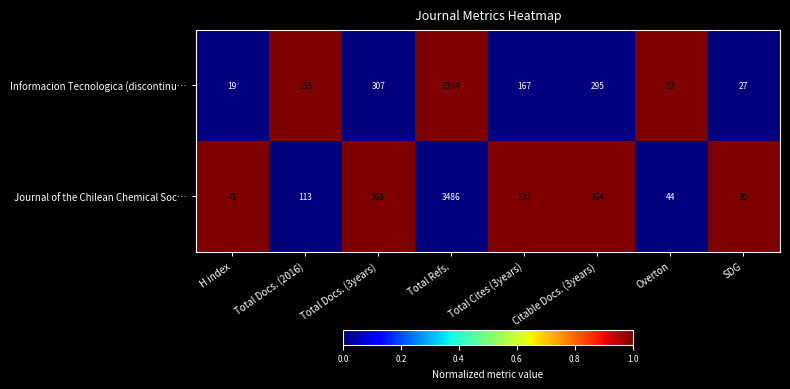

Where does the Informacion Tecnologica (discontinu… series first go above 167?

Total Docs. (3years)